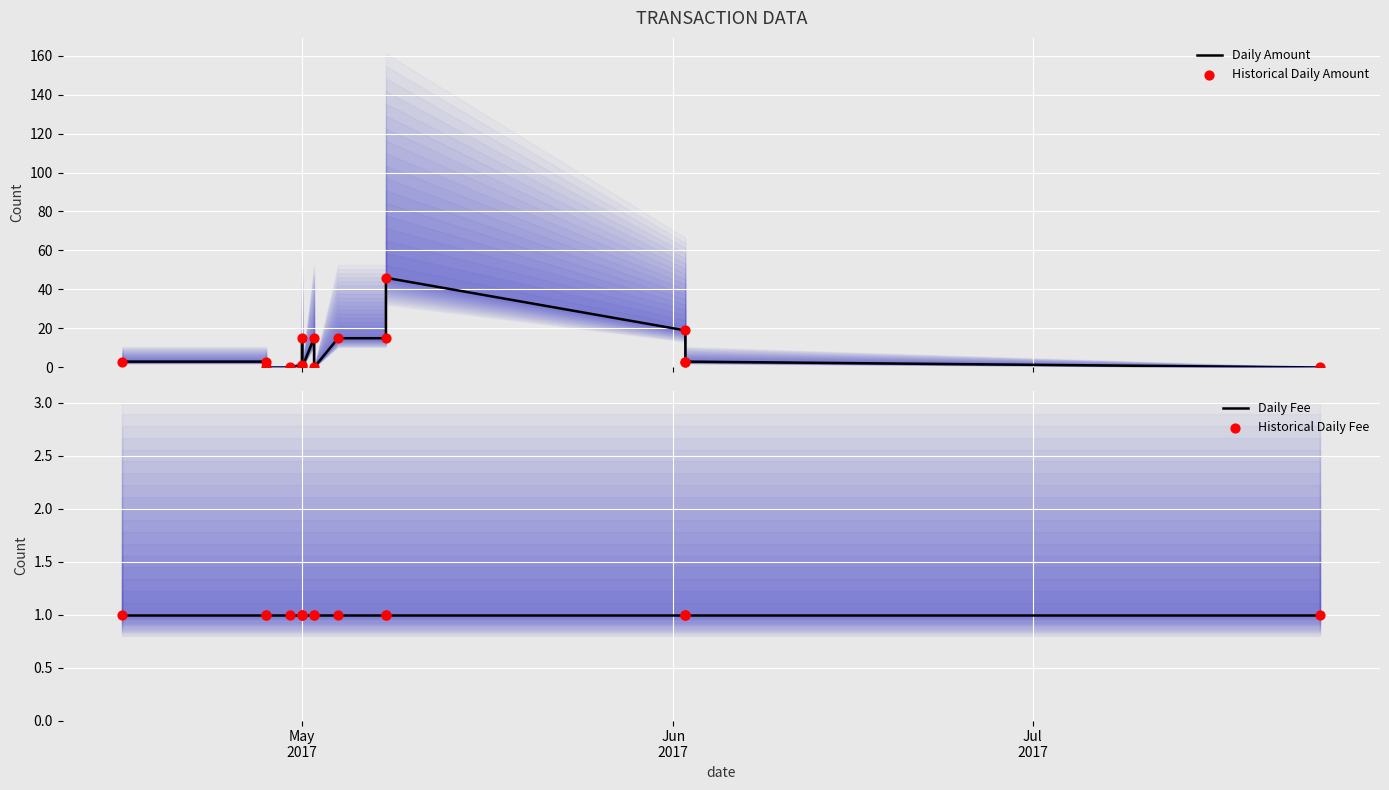

What are all the series names shown in the legend?

Daily Amount, Historical Daily Amount, Daily Fee, Historical Daily Fee